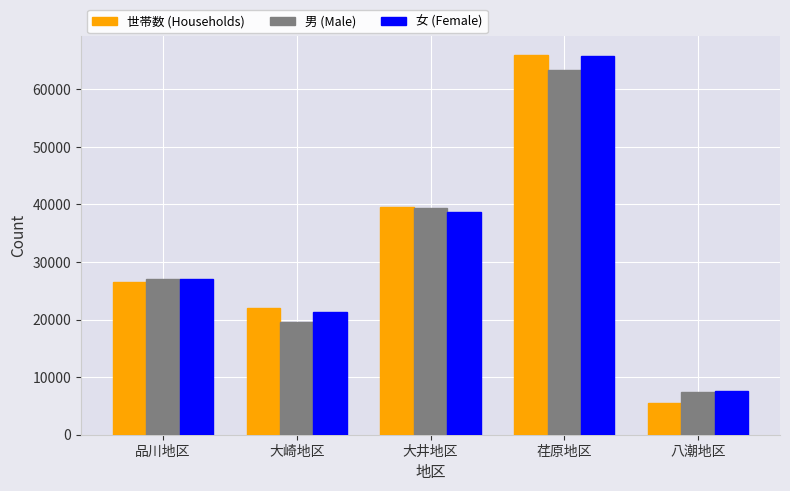

Reading right to left, what are all the values shown in this chart?

世帯数 (Households): 5439	66035	39497	22039	26517
男 (Male): 7341	63391	39434	19596	26983
女 (Female): 7647	65852	38662	21386	27085